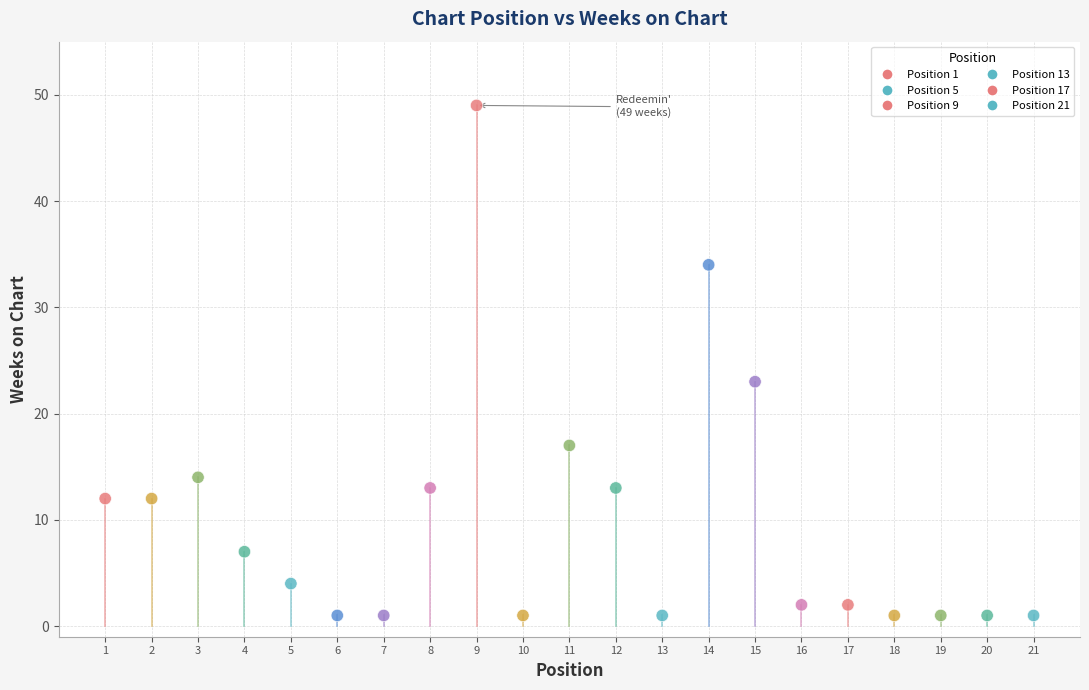

What is the range of X values (max minus min)?

20